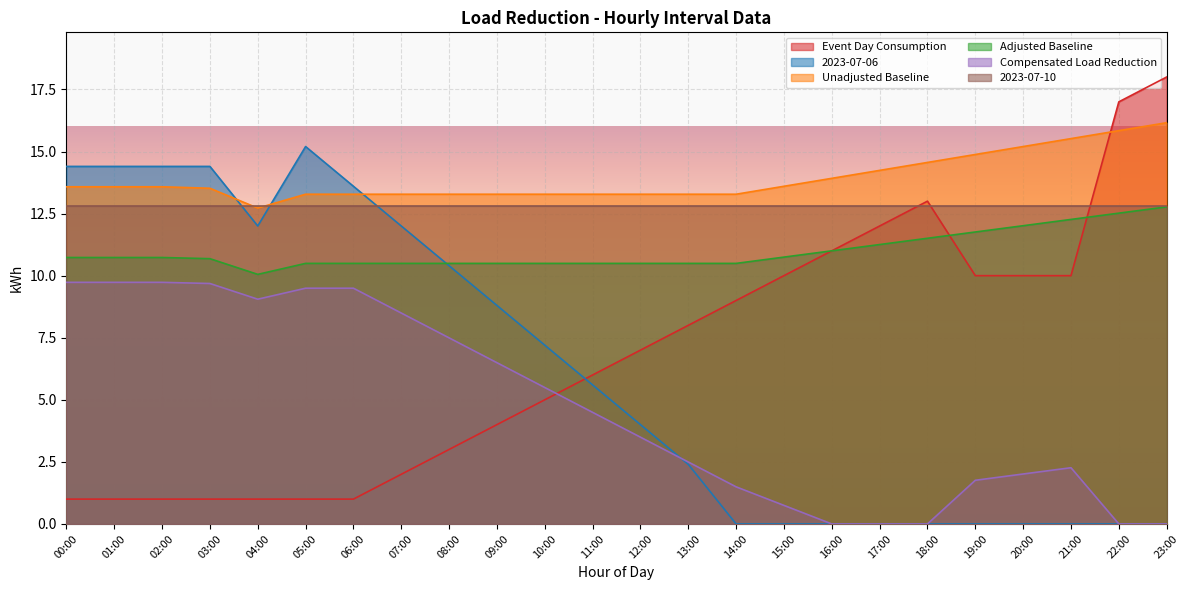

Where is the first local maximum for 2023-07-06?

05:00